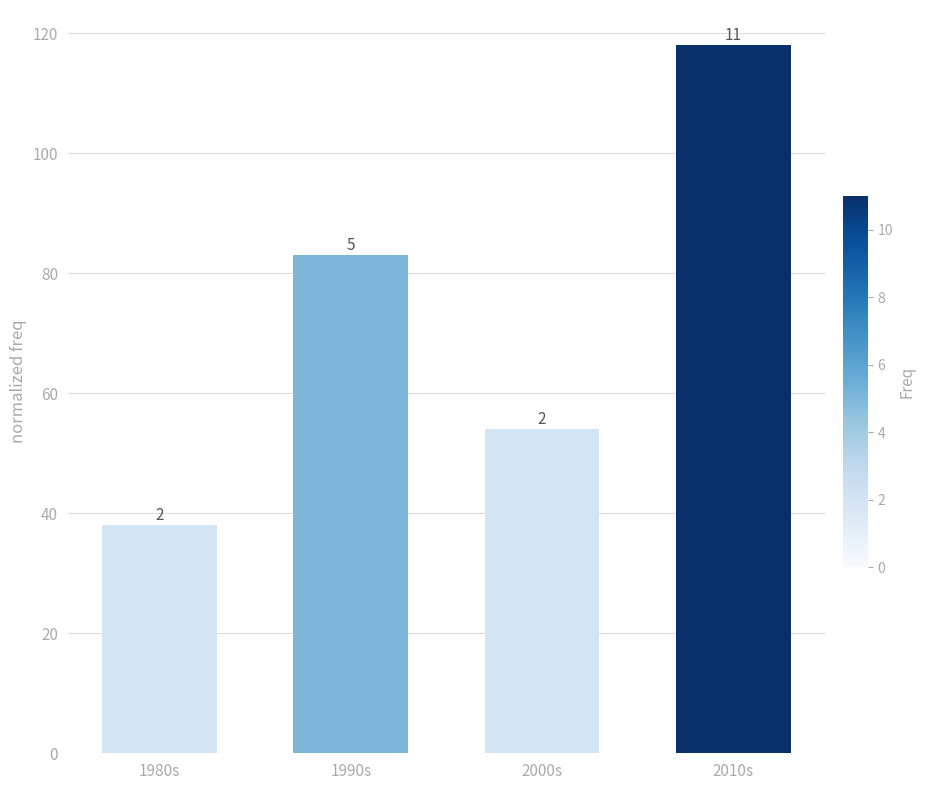

Which label corresponds to the largest value in the chart?

2010s